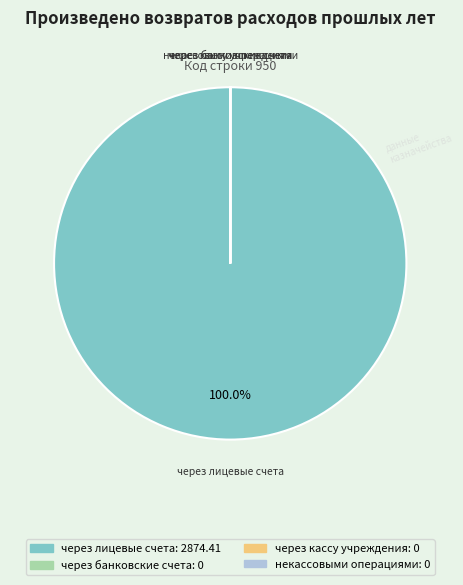

Which category accounts for the majority?

через лицевые счета